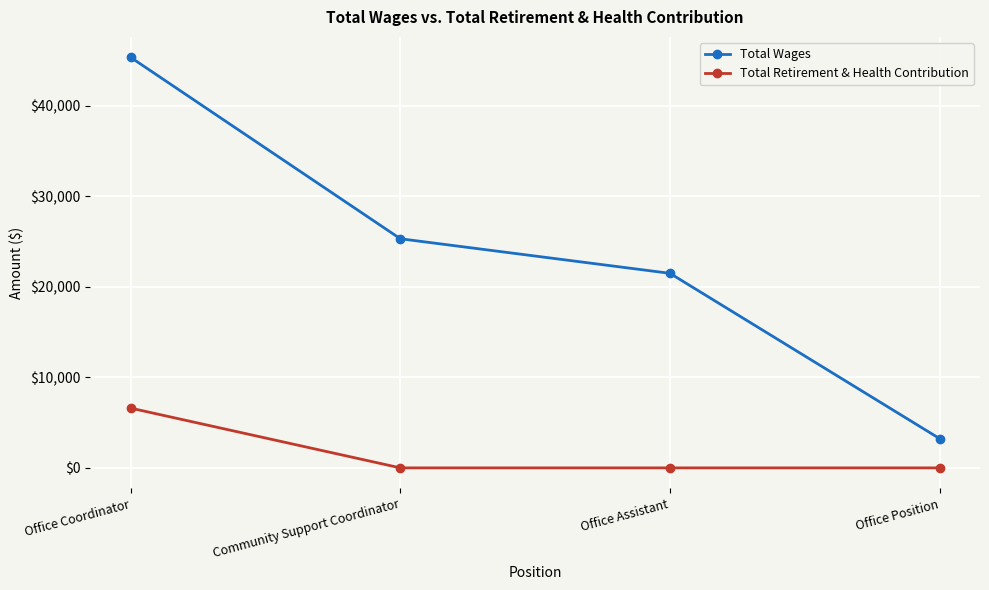

True or false: Total Retirement & Health Contribution has a value of 0 at Office Position.

True